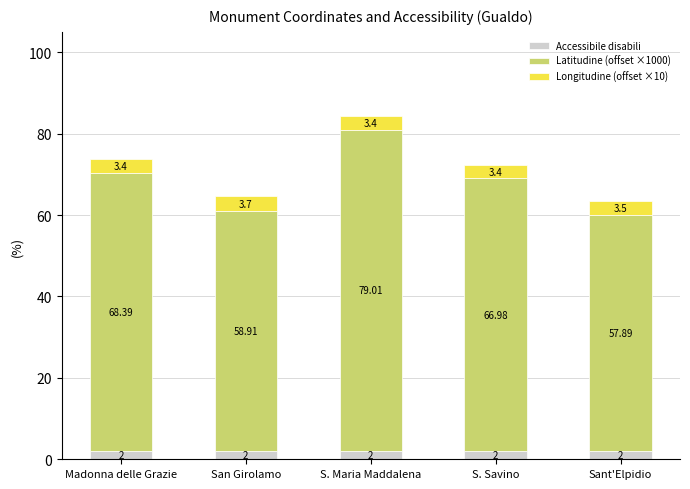

What is the sum of the Accessibile disabili values at Madonna delle Grazie and San Girolamo?

4.0